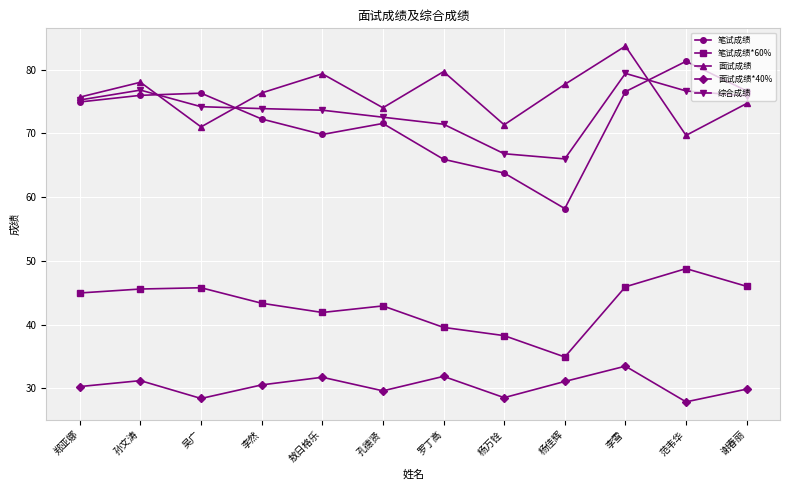

Which label corresponds to the smallest value in the chart?

范韦华